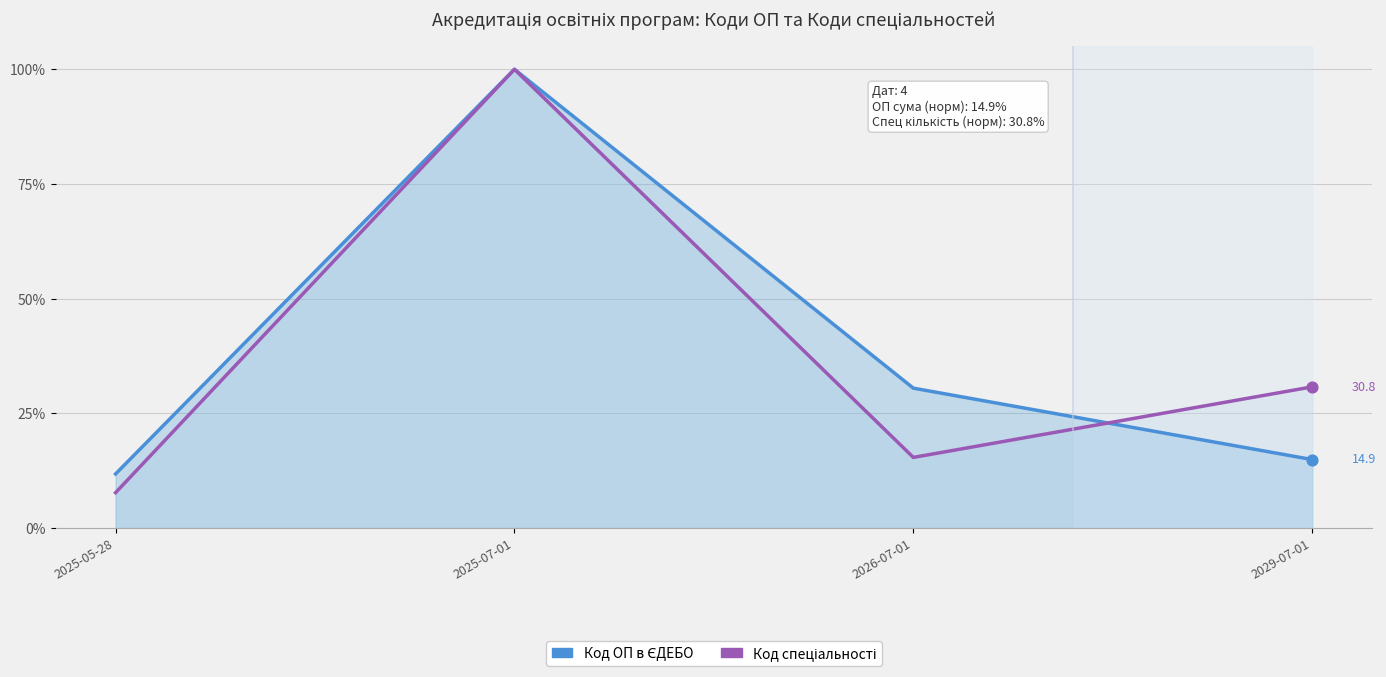

Is the value of Код спеціальності at 2025-05-28 greater than the value of Код ОП в ЄДЕБО at 2025-07-01?

No